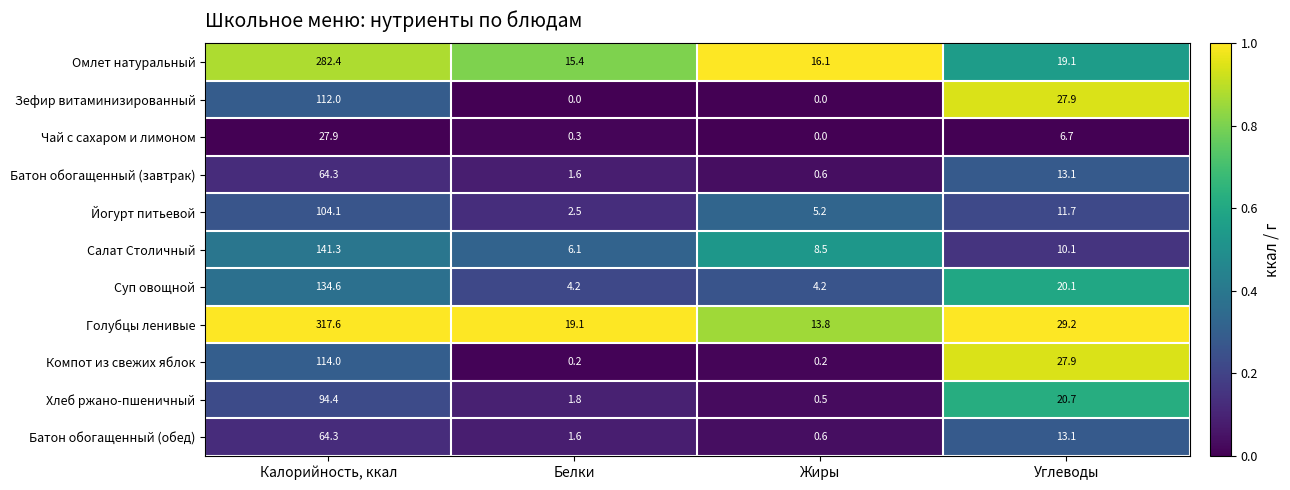

The Омлет натуральный series shows 31.3 at Углеводы. True or false?

False